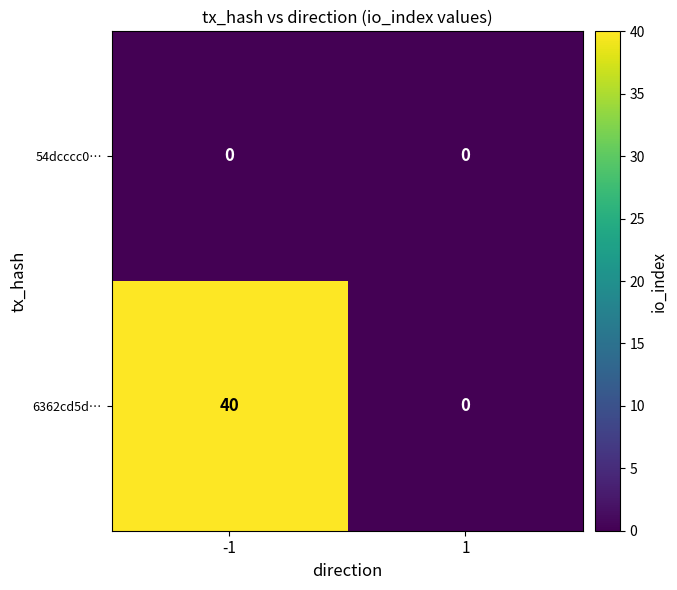

Reading left to right, what are all the values shown in this chart?

54dcccc0…: 0	0
6362cd5d…: 40	0